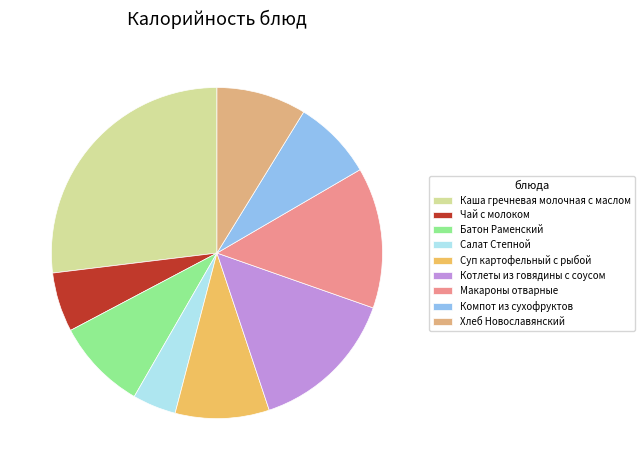

Is there any slice that represents more than half of the pie?

No